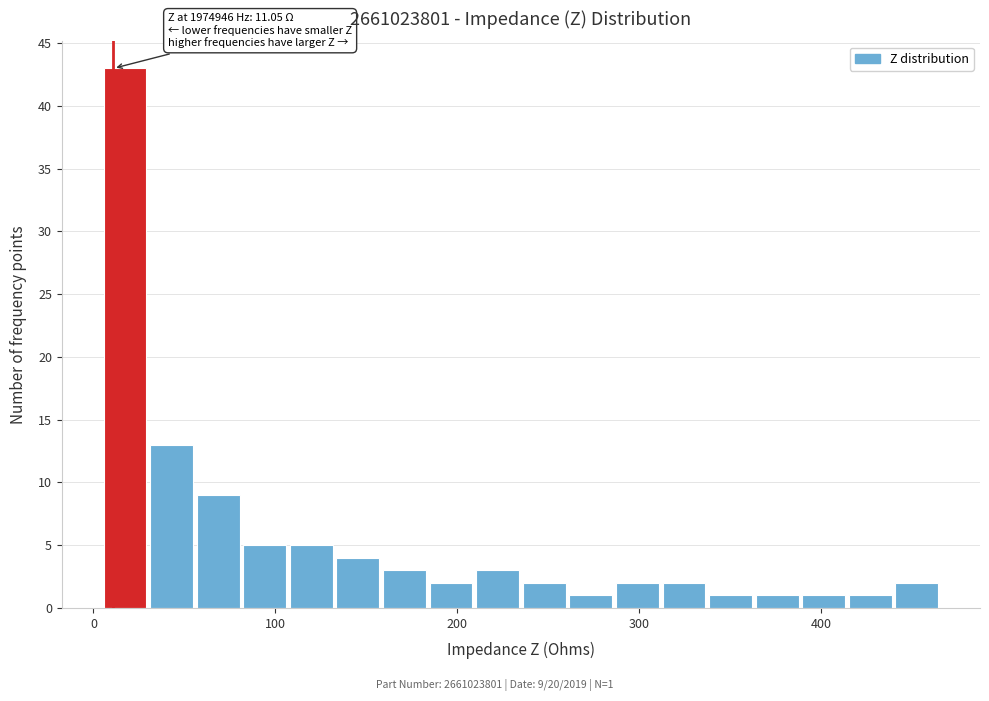

Read against the x-axis, roughly where is the centre of the tallest bar?

20